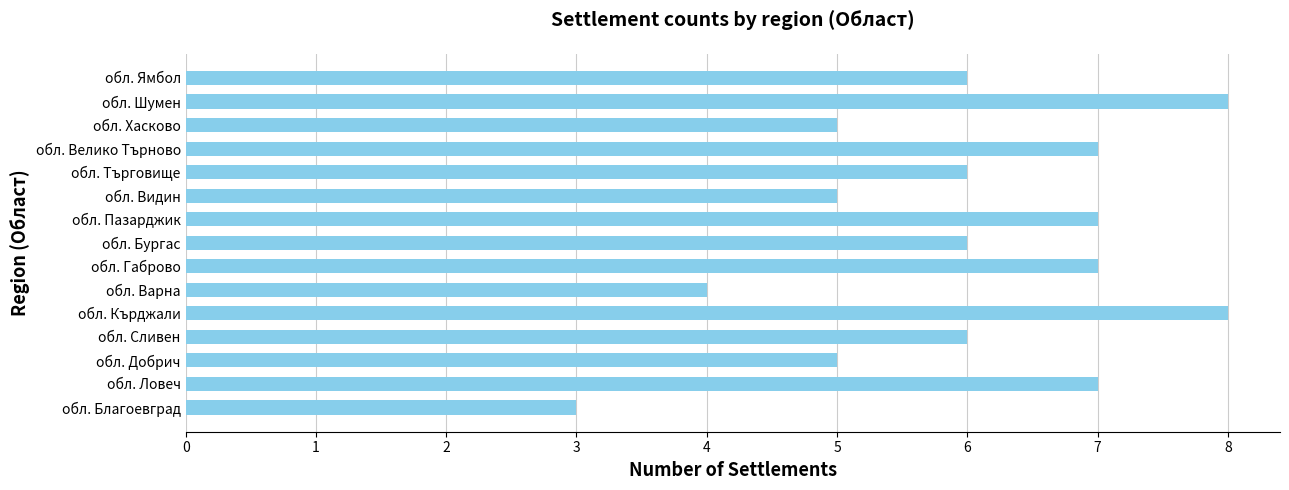

What value does the data have at обл. Велико Търново?

7